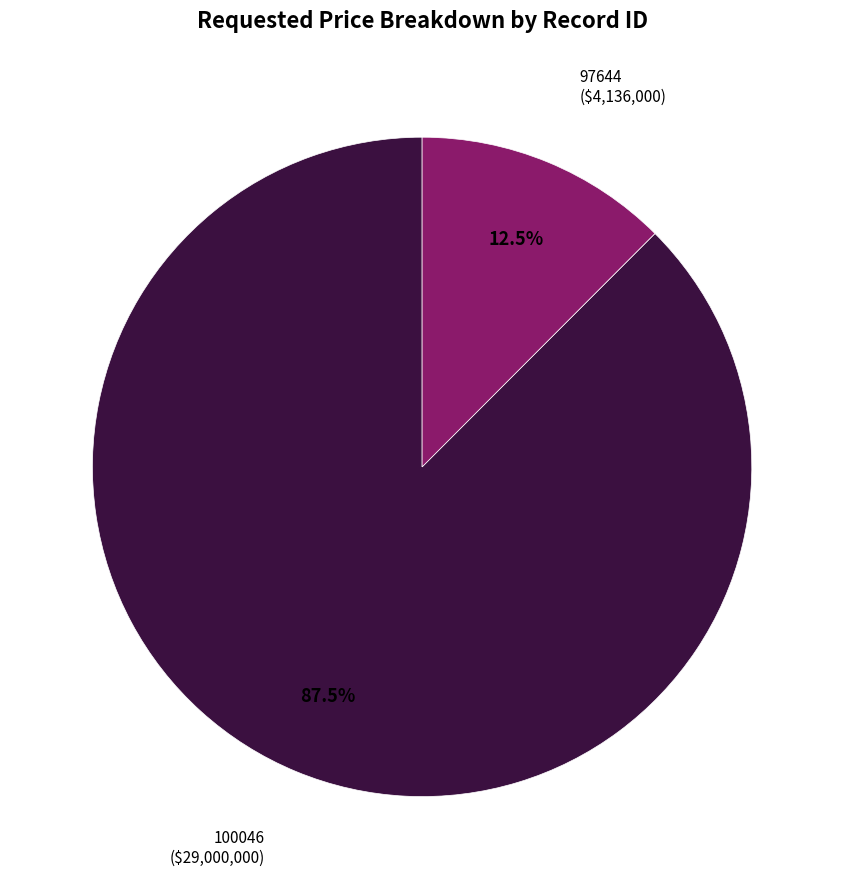

True or false: 97644 accounts for 4% of the total.

False